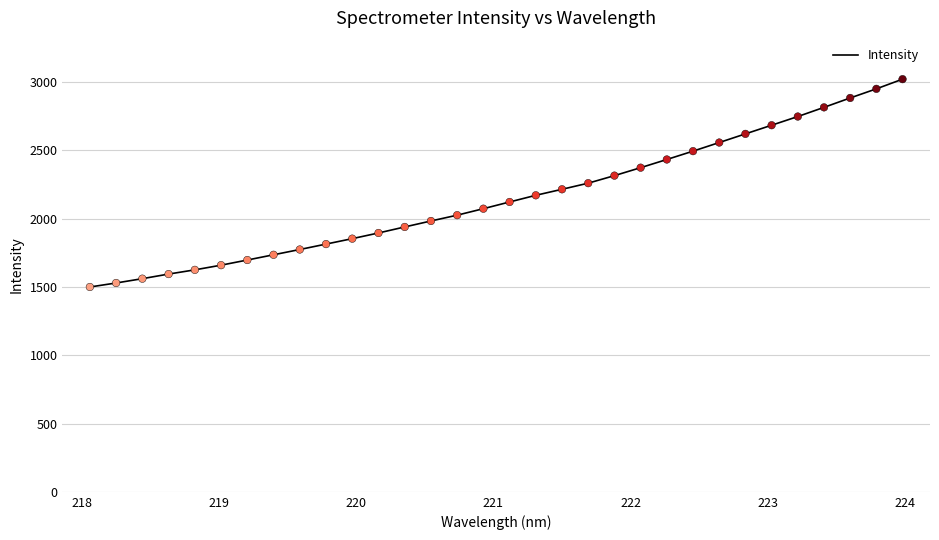

What is the difference between the maximum and minimum values?

1521.7